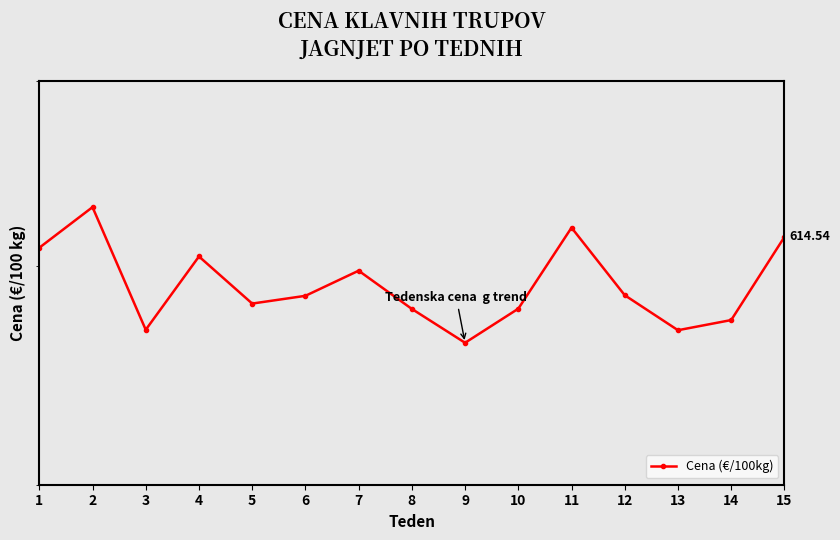

What value does the data have at 11?

619.3